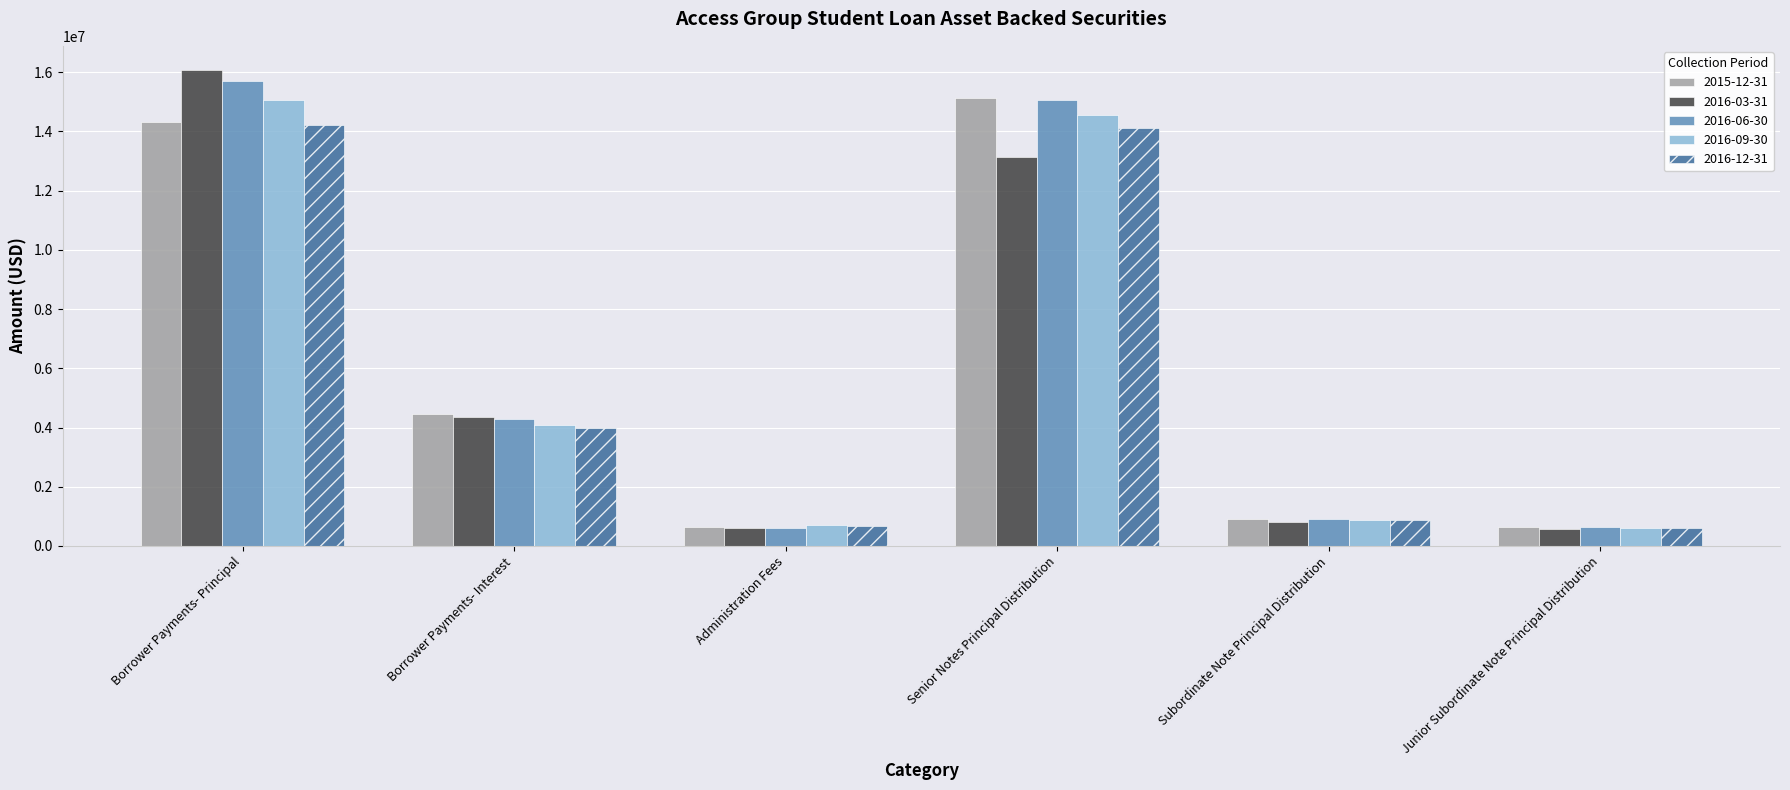

The 2015-12-31 series shows 25239459.6 at Senior Notes Principal Distribution. True or false?

False